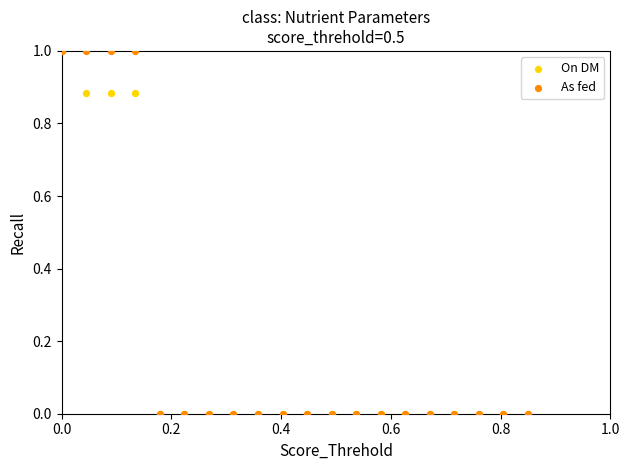

What are all the series names shown in the legend?

On DM, As fed